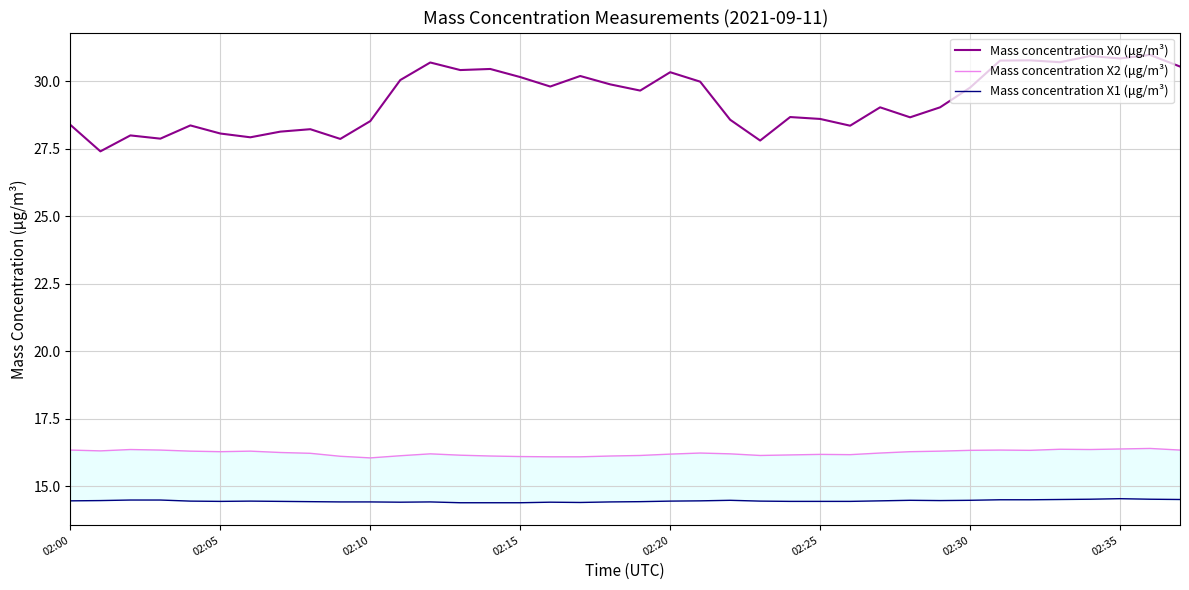

What is the total value across all series at 23?

58.4